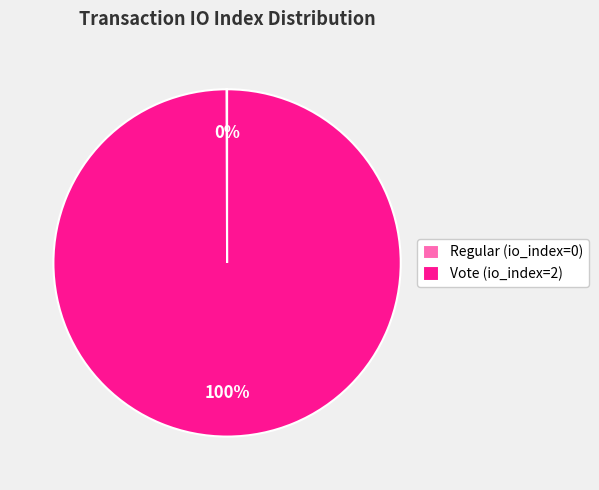

Which category accounts for the majority?

Vote